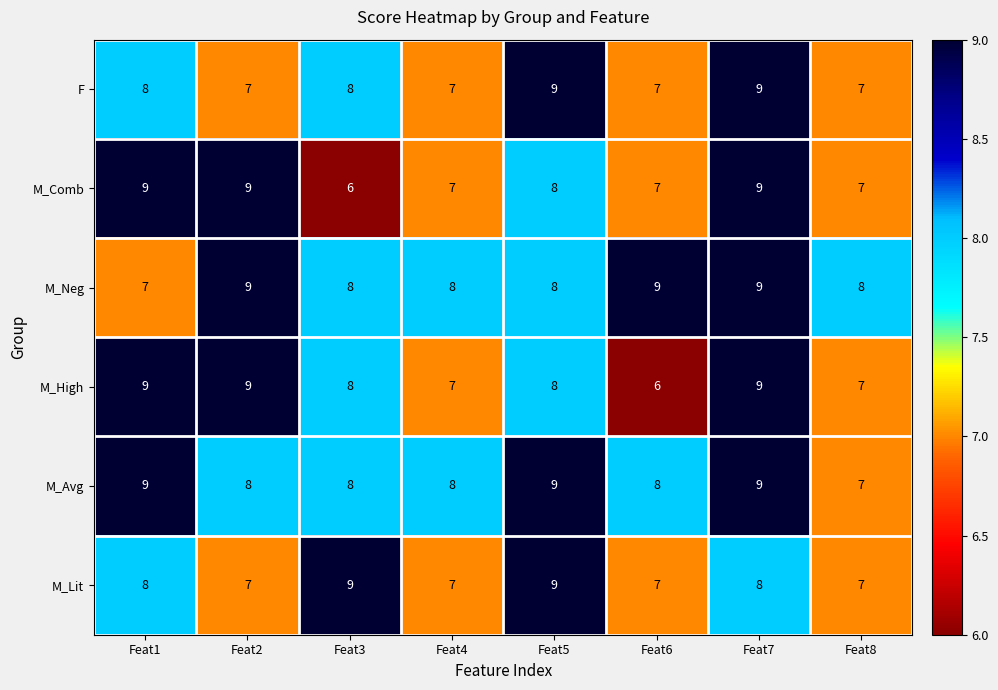

Between Feat3 and Feat4, which series saw the biggest shift?

M_Lit